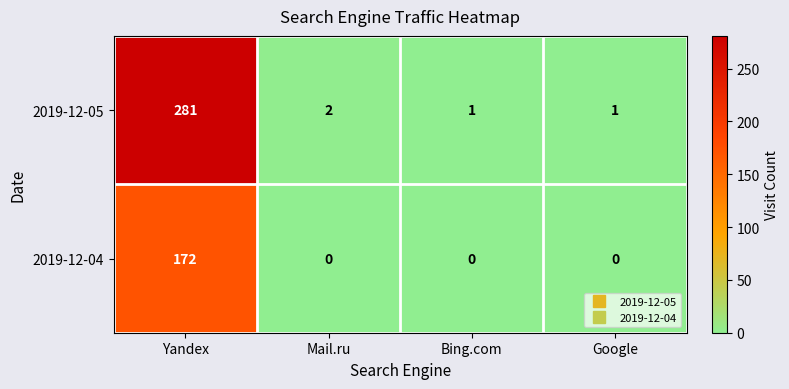

What is the sum of the 2019-12-04 values at Yandex and Mail.ru?

172